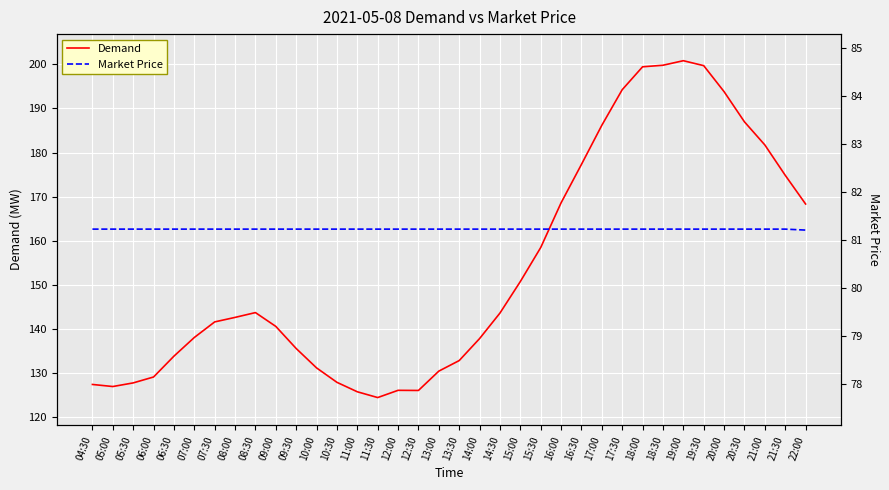

What is the difference between the Demand values at 05:30 and 10:00?

3.4